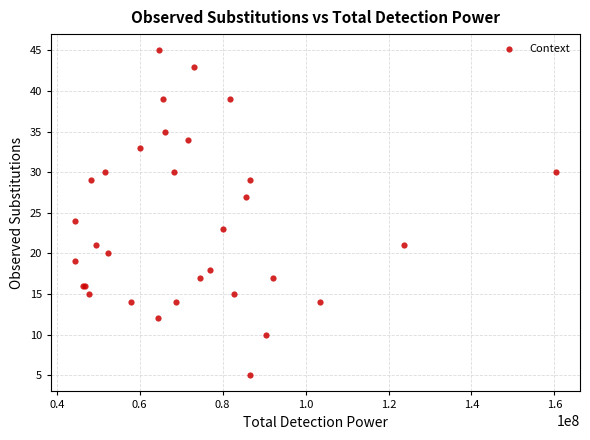

What Y value in the scatter plot is closest to 25?

24